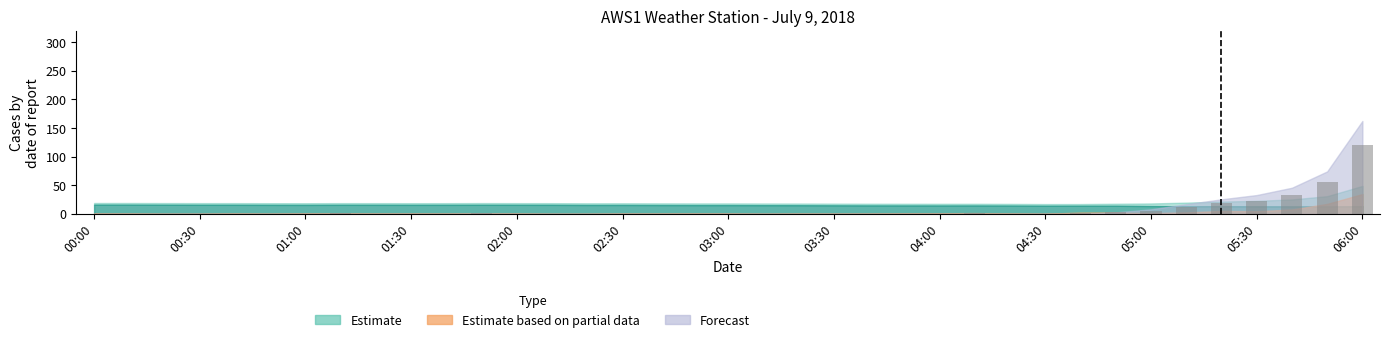

What is the maximum value shown in the chart?

120.6